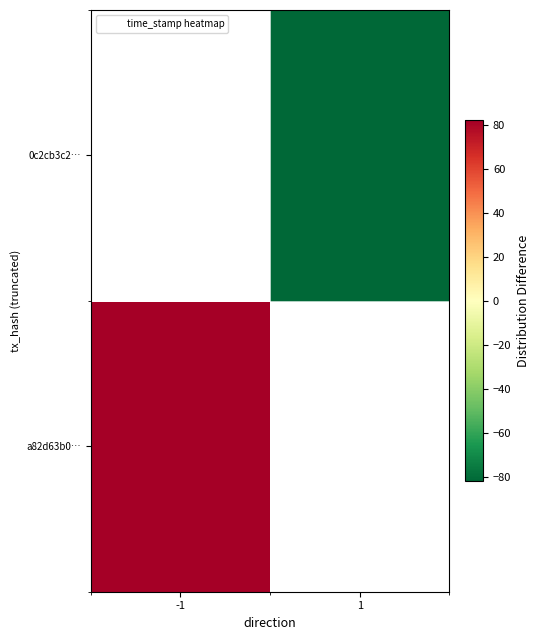

Rank the series at 1 from highest to lowest value.

a82d63b0…, 0c2cb3c2…